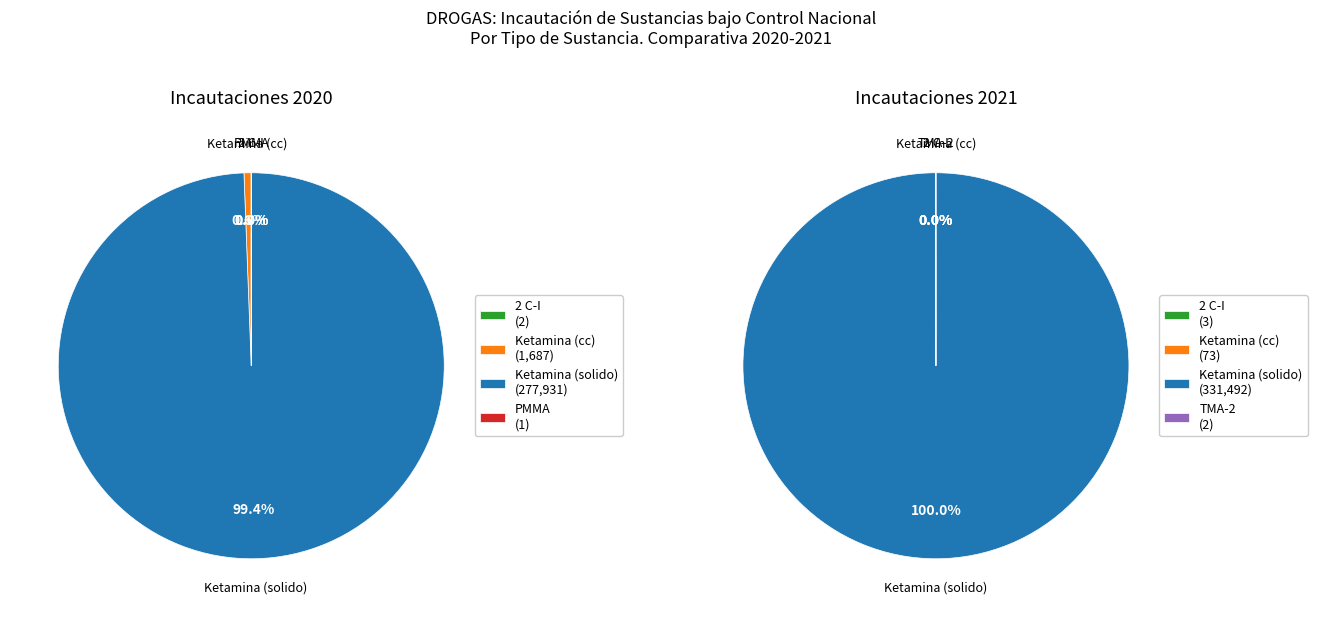

What percentage is the Ketamina (solido) slice, to the nearest percent?

100%